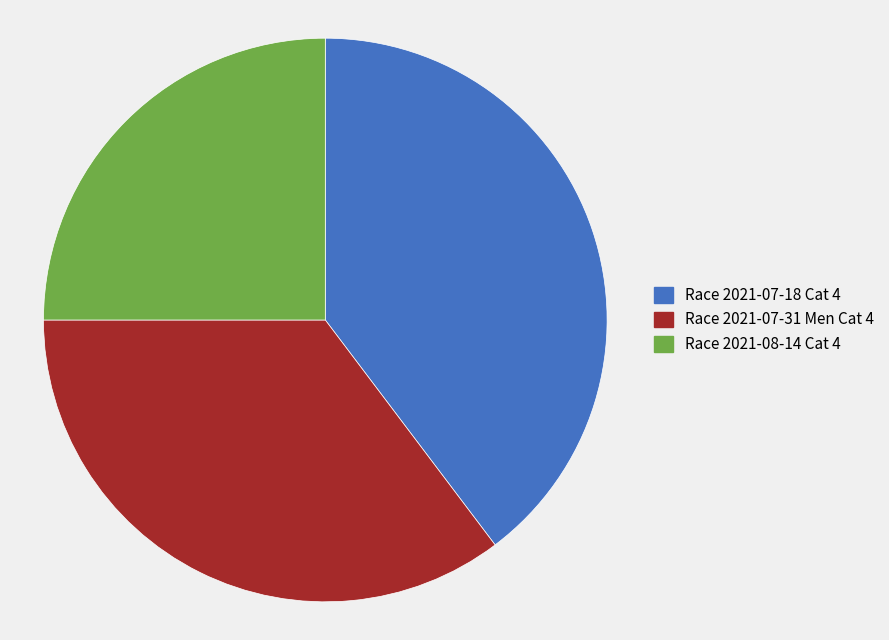

Which category has the smallest portion of the pie?

Race 2021-08-14 Cat 4